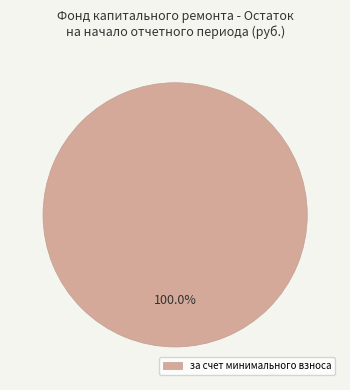

Is there any slice that represents more than half of the pie?

Yes